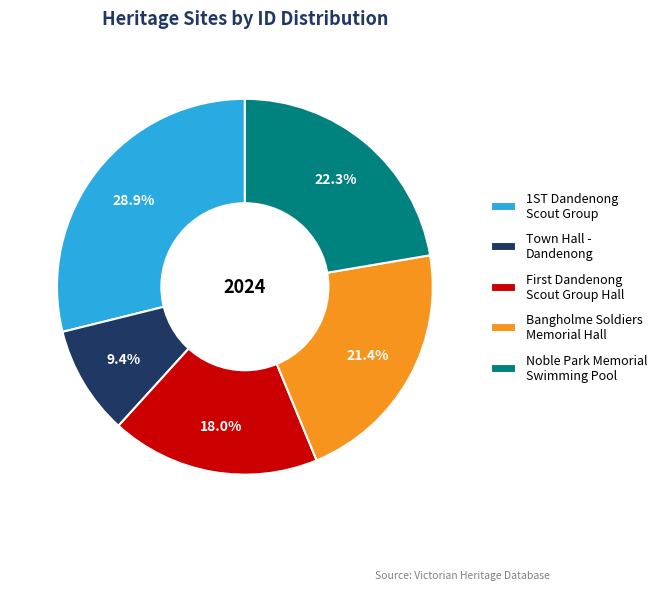

Approximately how many times larger is the value at Noble Park Memorial Swimming Pool compared to Town Hall - Dandenong?

2.4